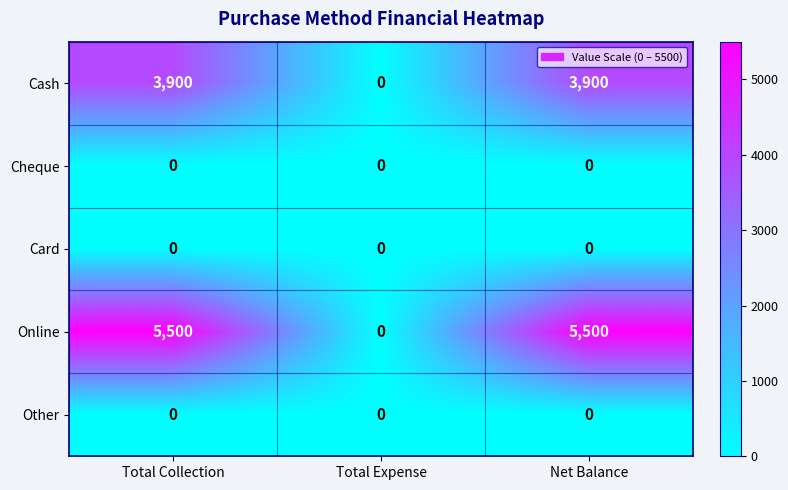

What is the sum of all Cash values?

7800